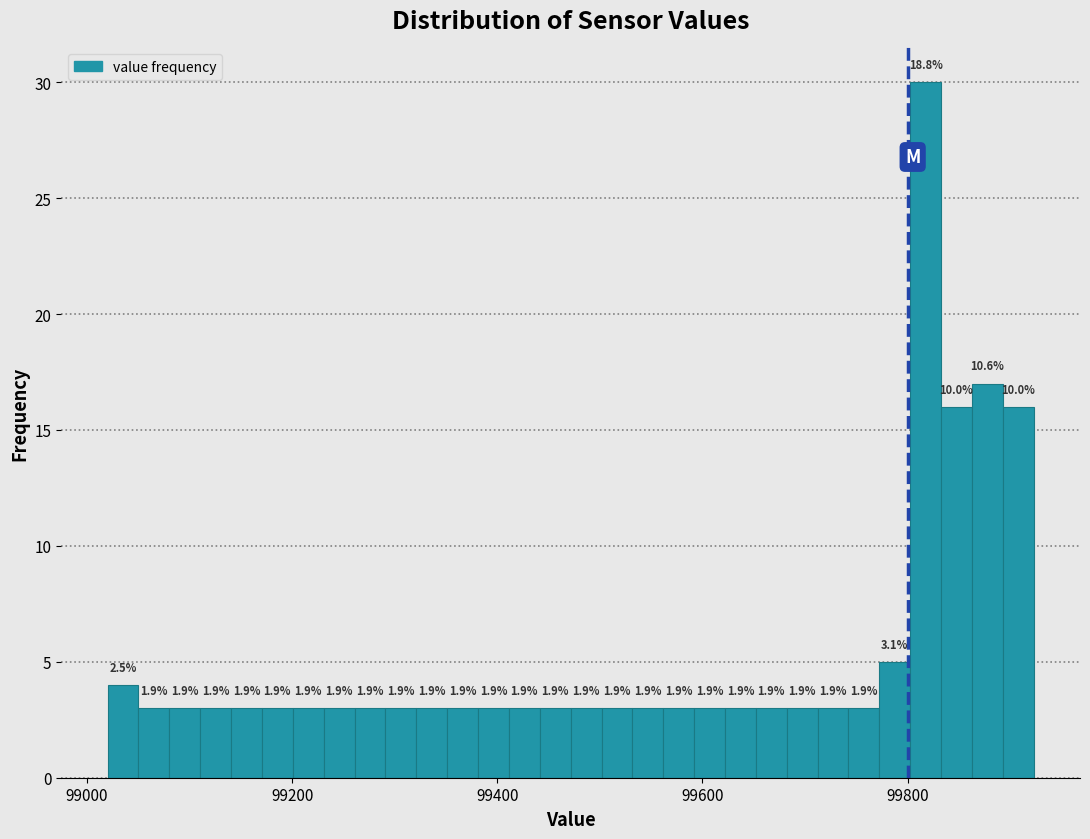

Read against the x-axis, roughly where is the centre of the tallest bar?

99820